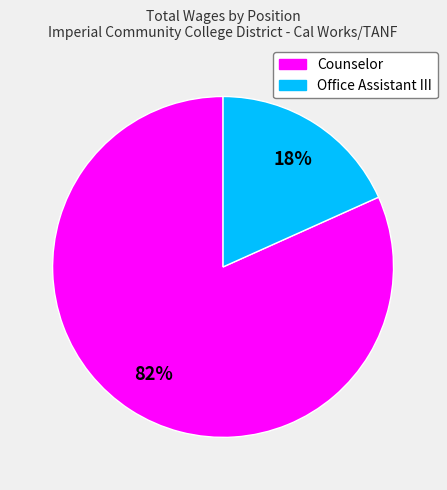

Is the sum of Counselor and Office Assistant III greater than half?

Yes